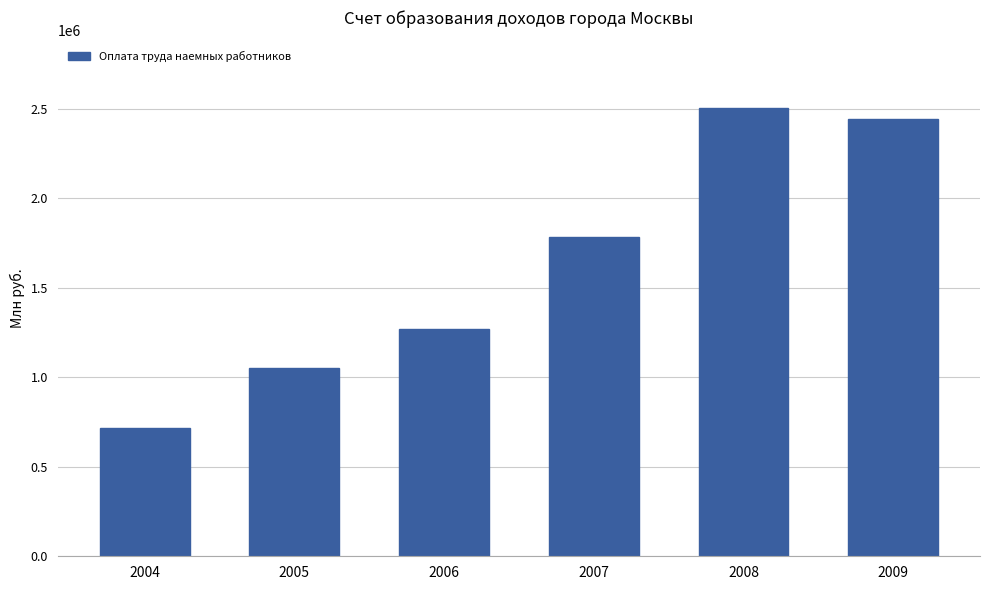

True or false: the data shows 3785036.5 at 2009.

False